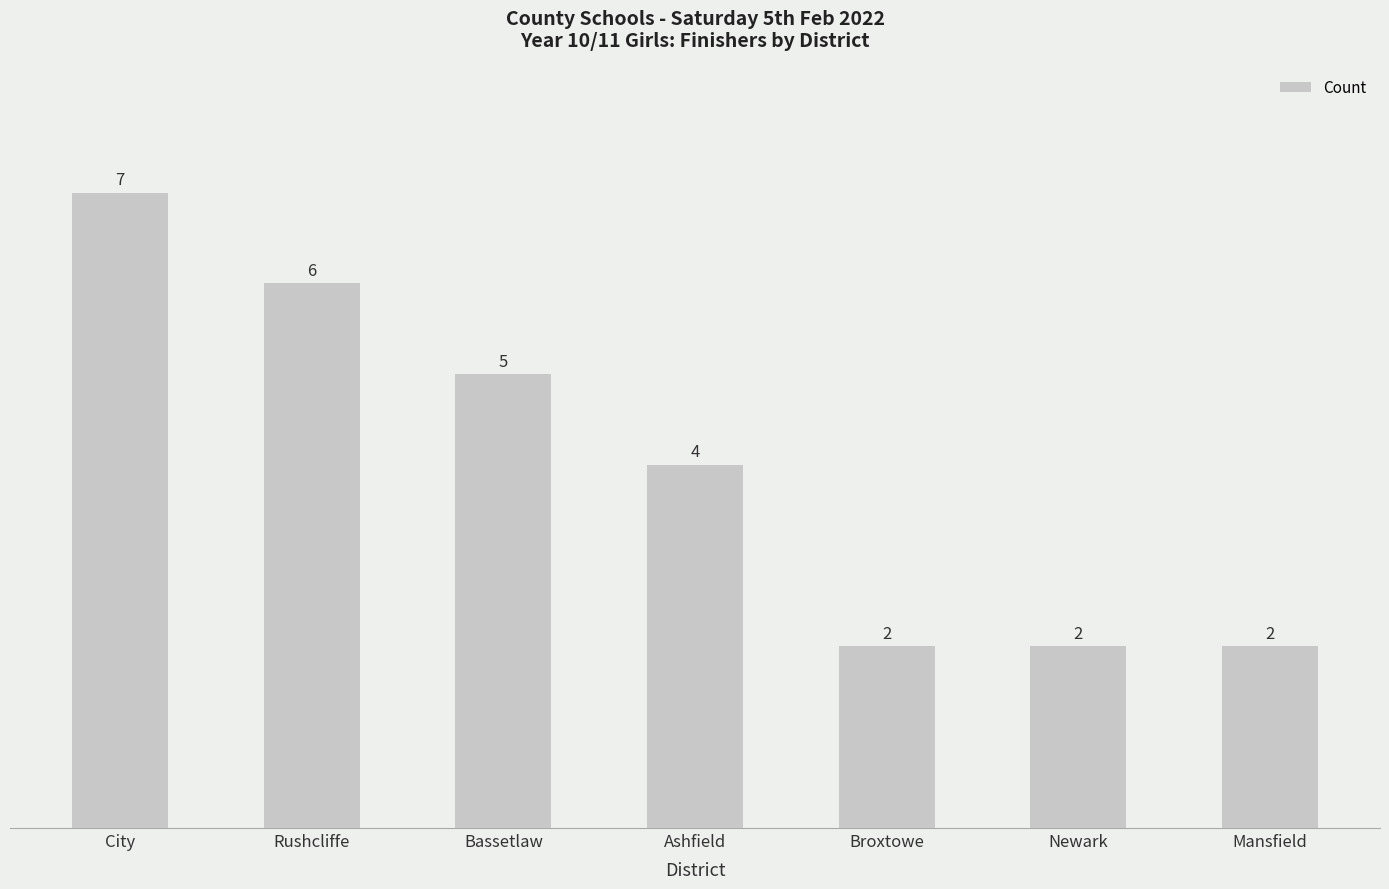

What is the difference between the second highest and second lowest values?

4